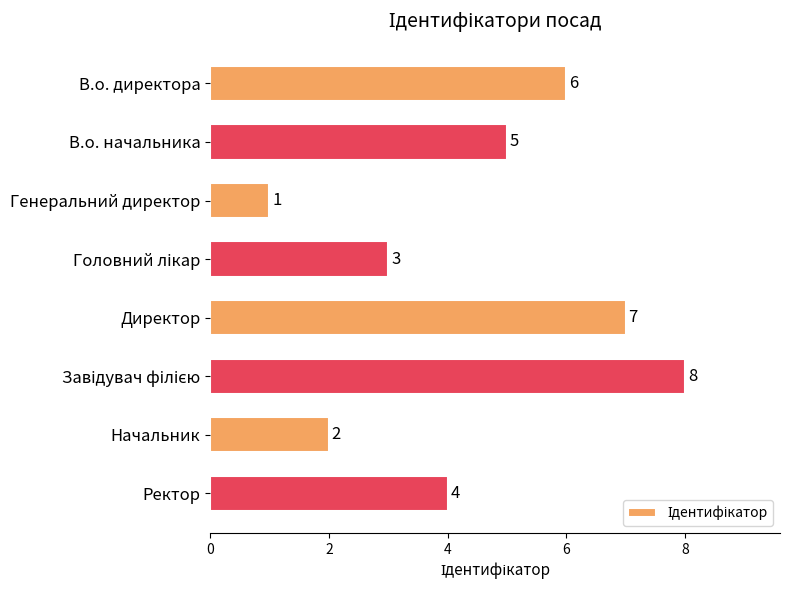

What is the smallest value displayed?

1